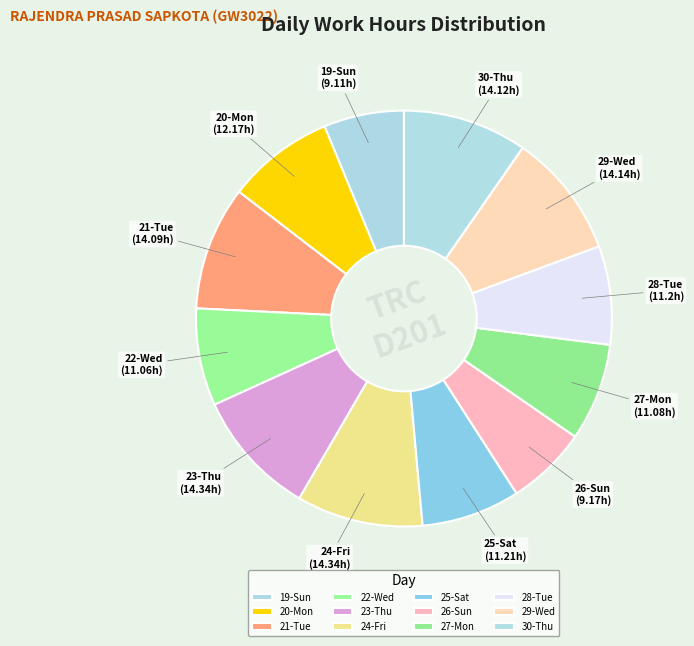

Which has a higher value, 26-Sun or 25-Sat?

25-Sat